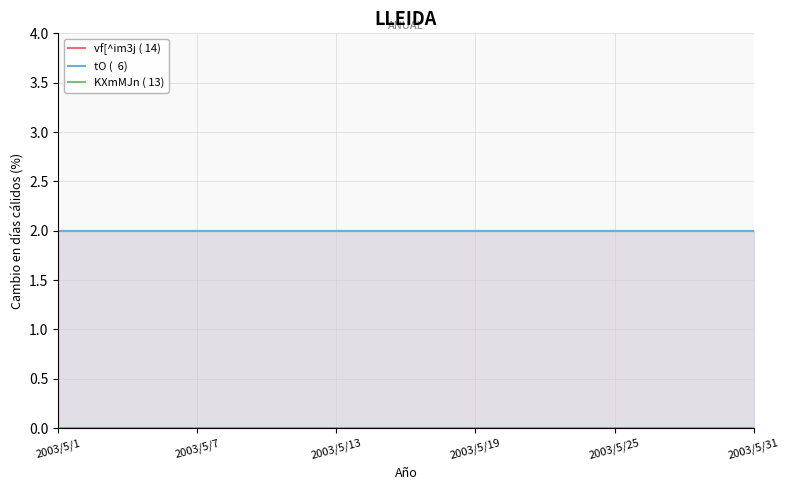

How many lines are shown in the chart?

3